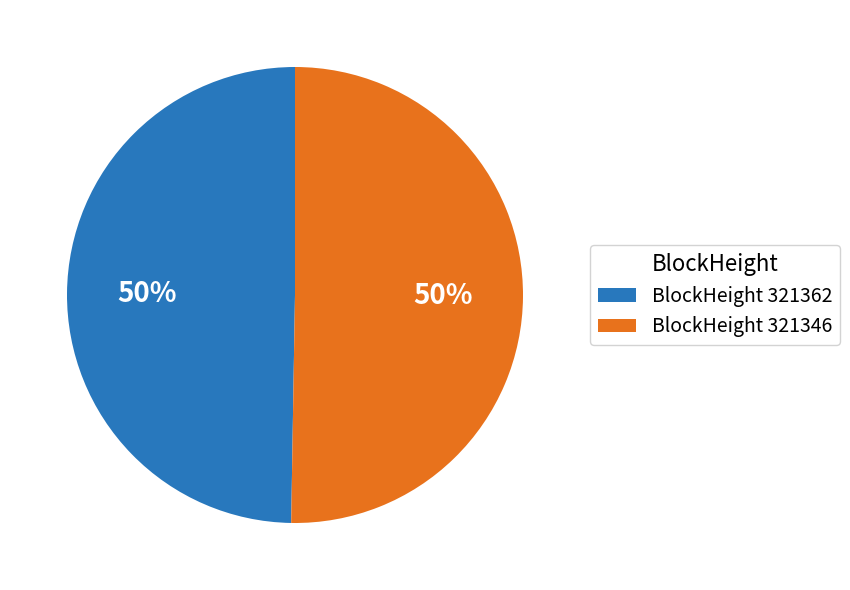

The BlockHeight 321362 slice represents 50% of the pie. True or false?

True